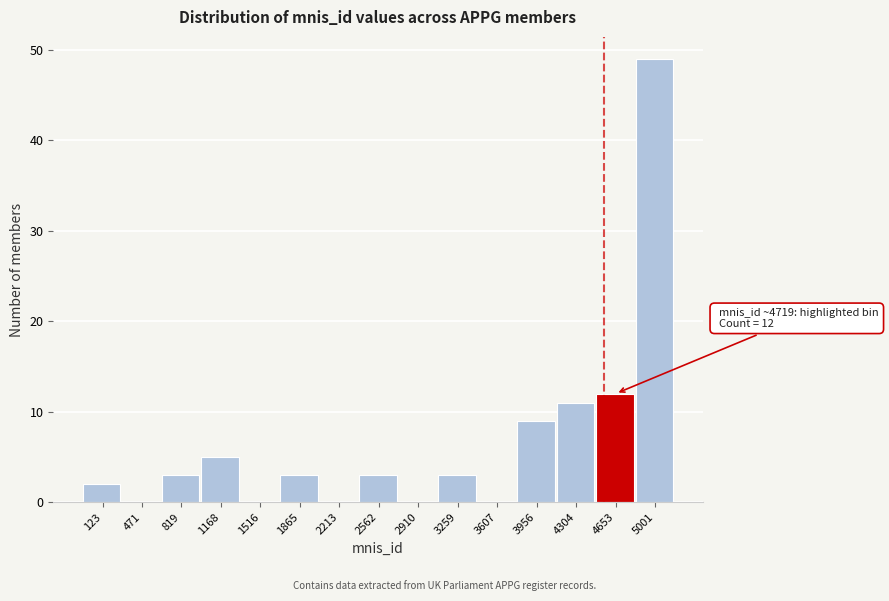

Reading right to left, extract all data points from this chart.

5001=49	4653=12	4304=11	3956=9	3607=0	3259=3	2910=0	2562=3	2213=0	1865=3	1516=0	1168=5	819=3	471=0	123=2